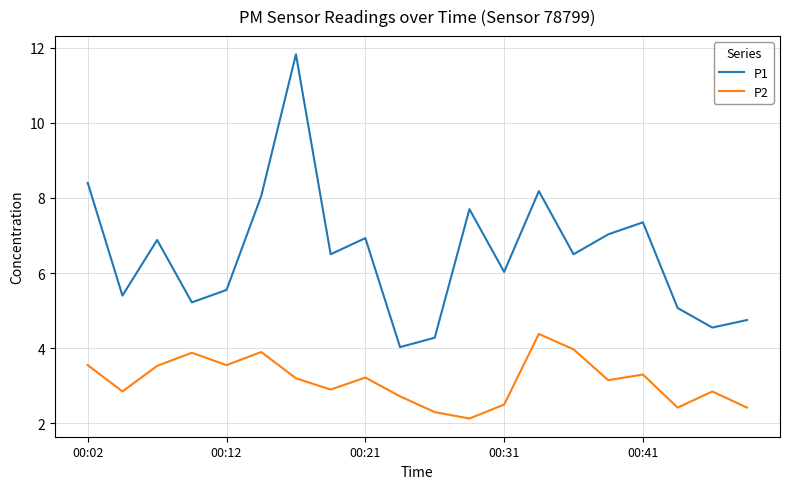

Which series has the largest range (max minus min)?

P1